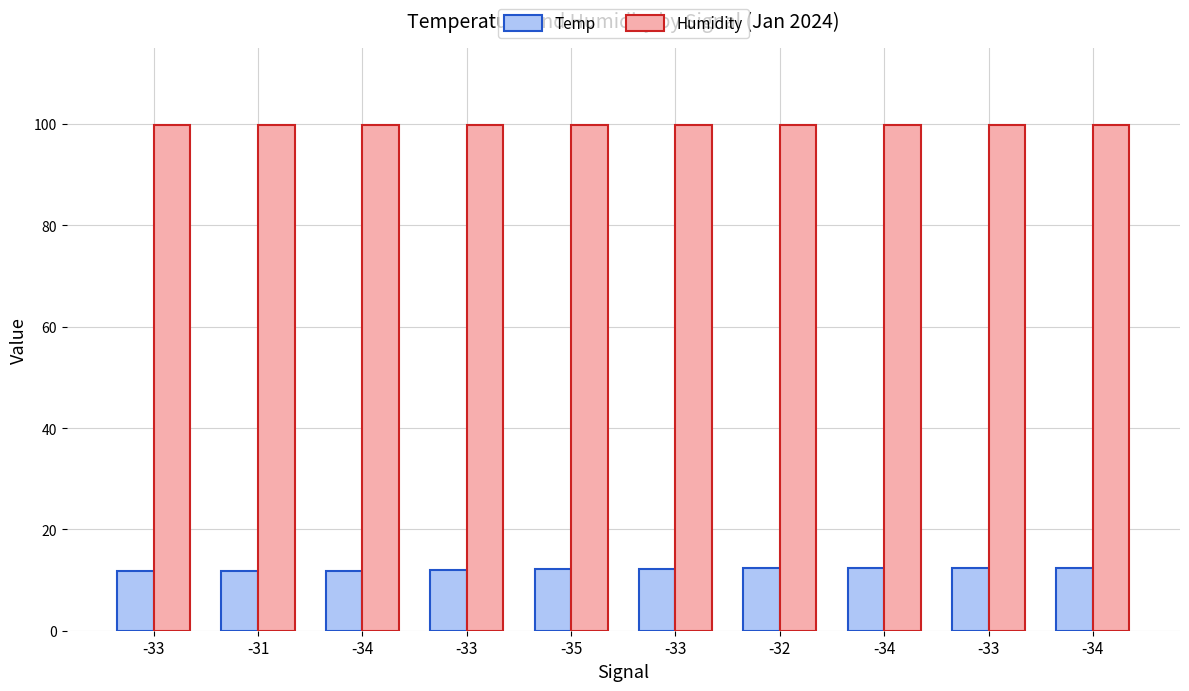

What is the sum of all Humidity values?

999.0